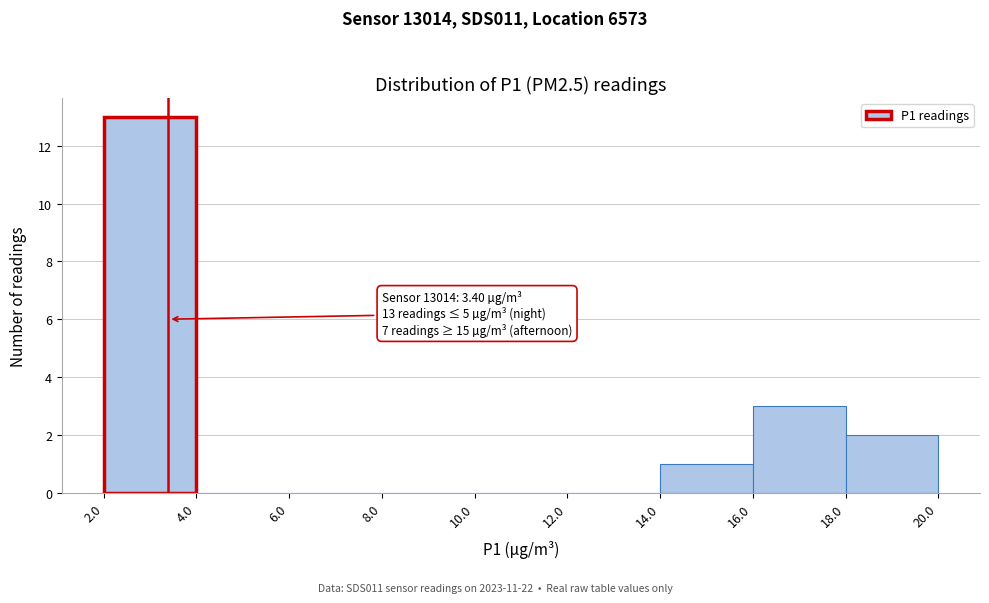

Over which range of the x-axis is the bar tallest?

2.0 to 4.0